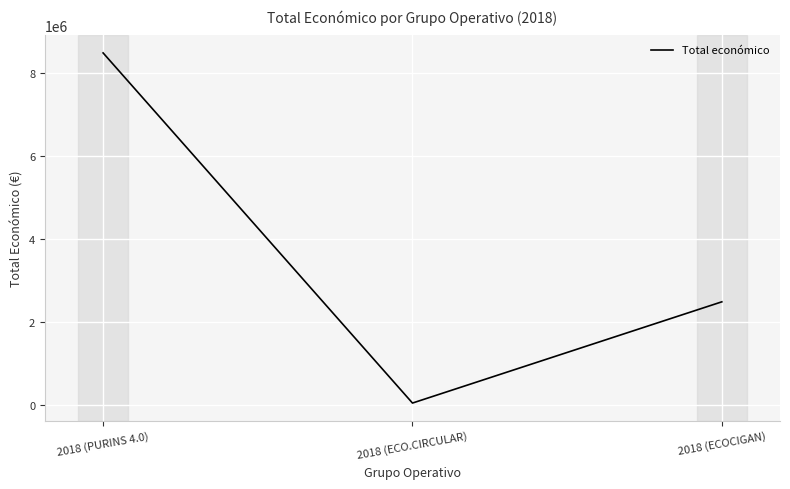

Where does the data first go above 2483714?

2018 (PURINS 4.0)